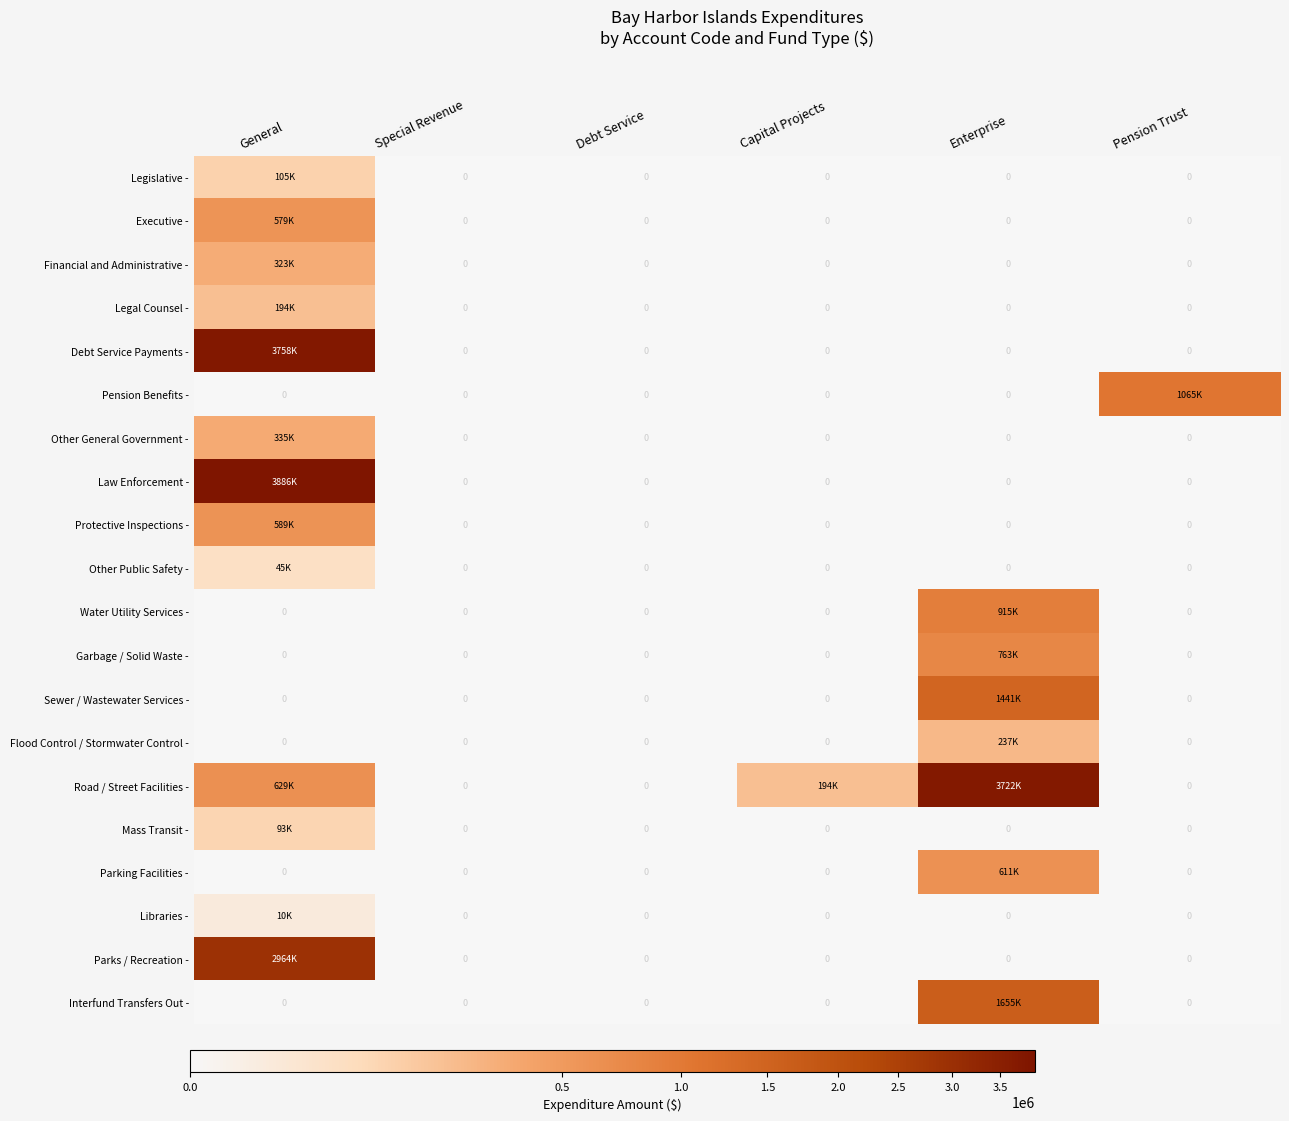

Rank the series by their maximum value, from lowest to highest.

Libraries -, Other Public Safety -, Mass Transit -, Legislative -, Legal Counsel -, Flood Control / Stormwater Control -, Financial and Administrative -, Other General Government -, Executive -, Protective Inspections -, Parking Facilities -, Garbage / Solid Waste -, Water Utility Services -, Pension Benefits -, Sewer / Wastewater Services -, Interfund Transfers Out -, Parks / Recreation -, Road / Street Facilities -, Debt Service Payments -, Law Enforcement -